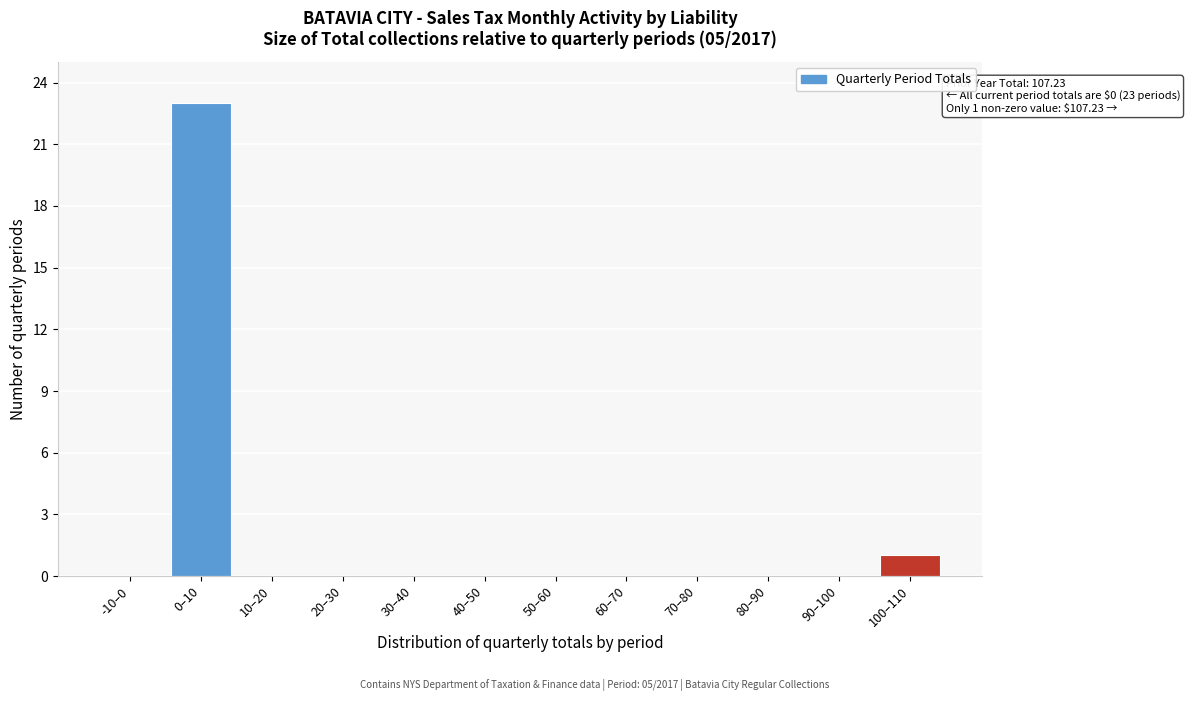

Reading right to left, extract all data points from this chart.

100–110=1	90–100=0	80–90=0	70–80=0	60–70=0	50–60=0	40–50=0	30–40=0	20–30=0	10–20=0	0–10=23	-10–0=0